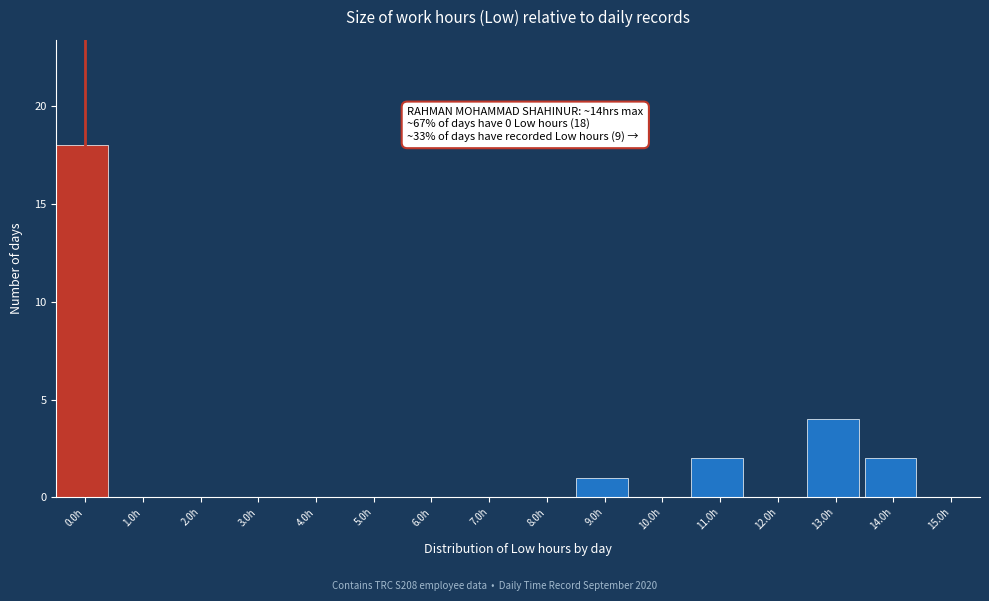

Reading left to right, what are all the values shown in this chart?

0.0h=18	1.0h=0	2.0h=0	3.0h=0	4.0h=0	5.0h=0	6.0h=0	7.0h=0	8.0h=0	9.0h=1	10.0h=0	11.0h=2	12.0h=0	13.0h=4	14.0h=2	15.0h=0